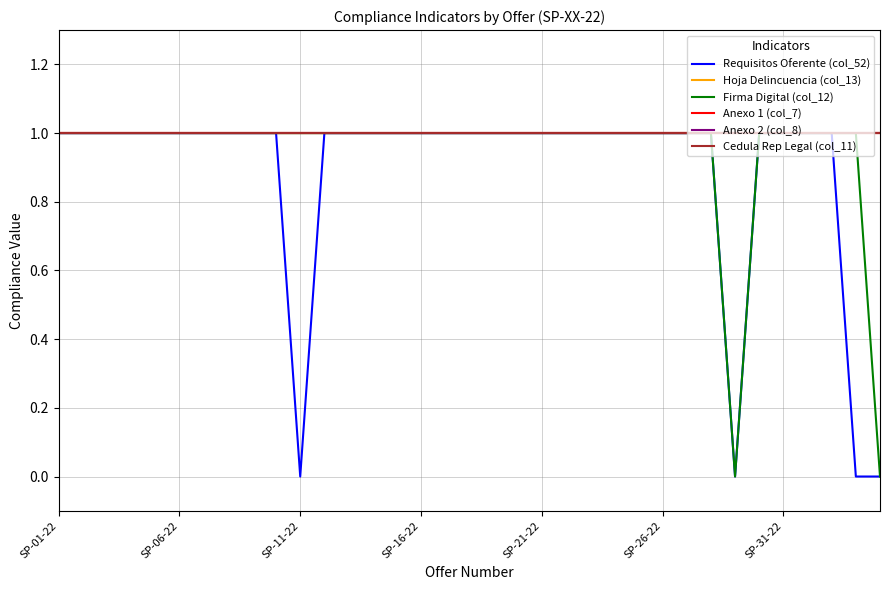

How many Requisitos Oferente (col_52) values are between 1 and 2?

31